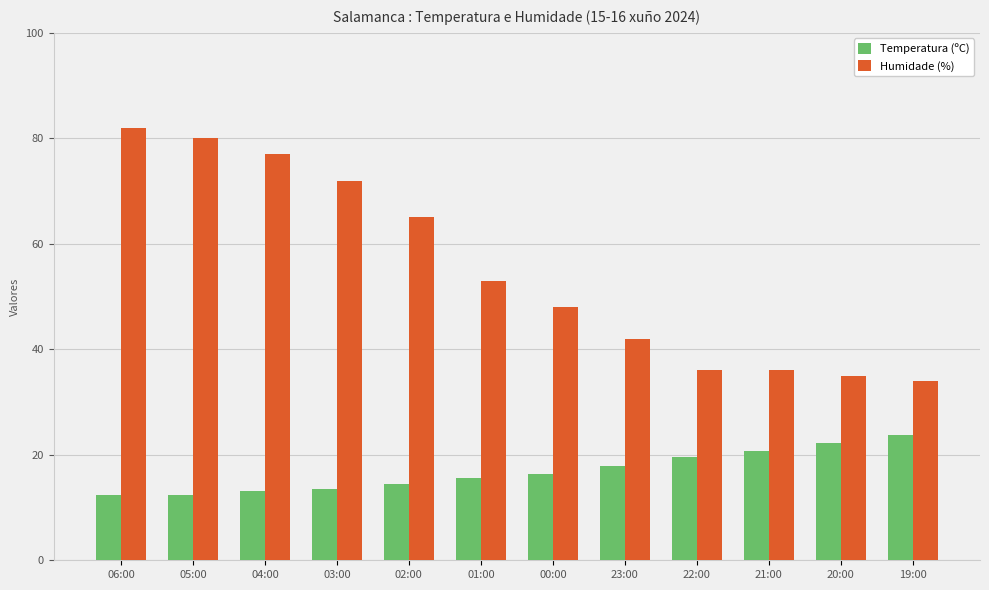

Is the value of Temperatura (ºC) at 06:00 greater than the value of Humidade (%) at 00:00?

No